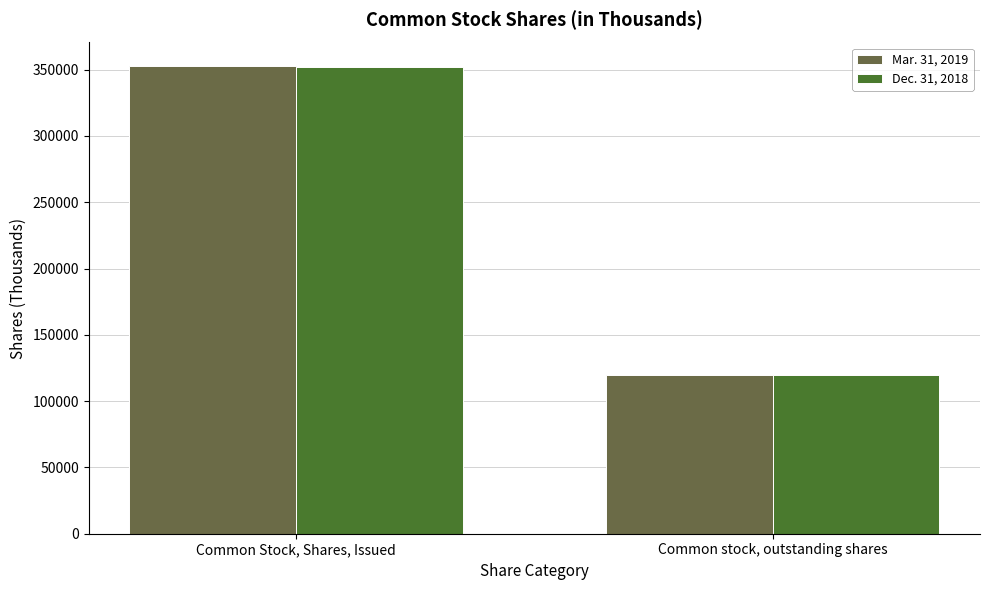

What is the sum of the Dec. 31, 2018 values at Common Stock, Shares, Issued and Common stock, outstanding shares?

472362